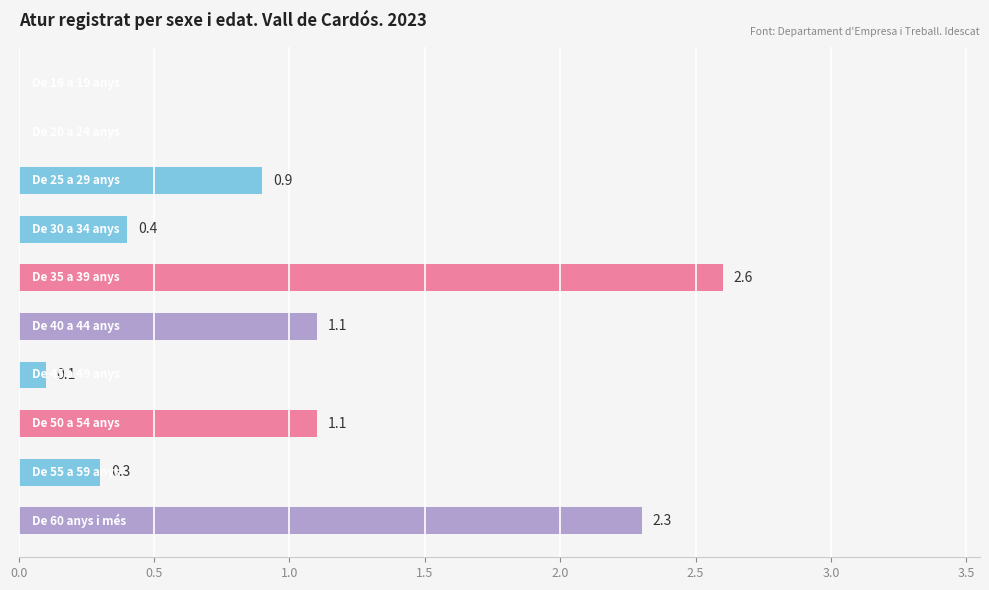

What is the sum of all values?

8.8